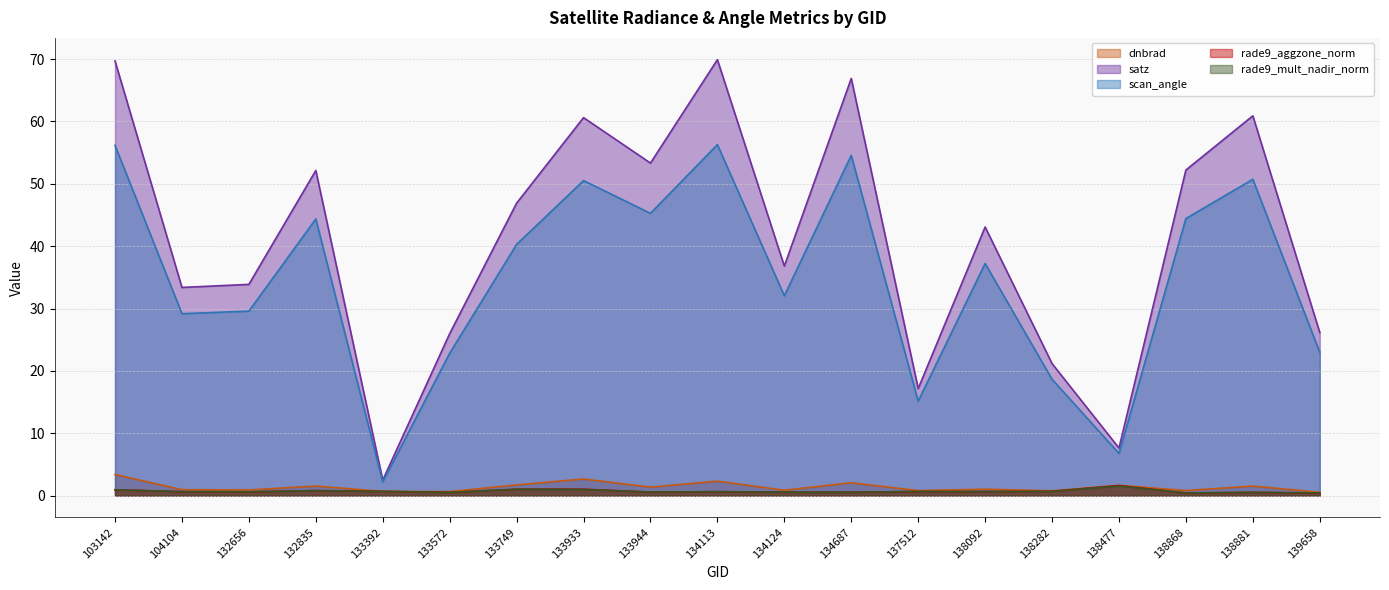

Read the rade9_mult_nadir_norm value at 133933.

1.0